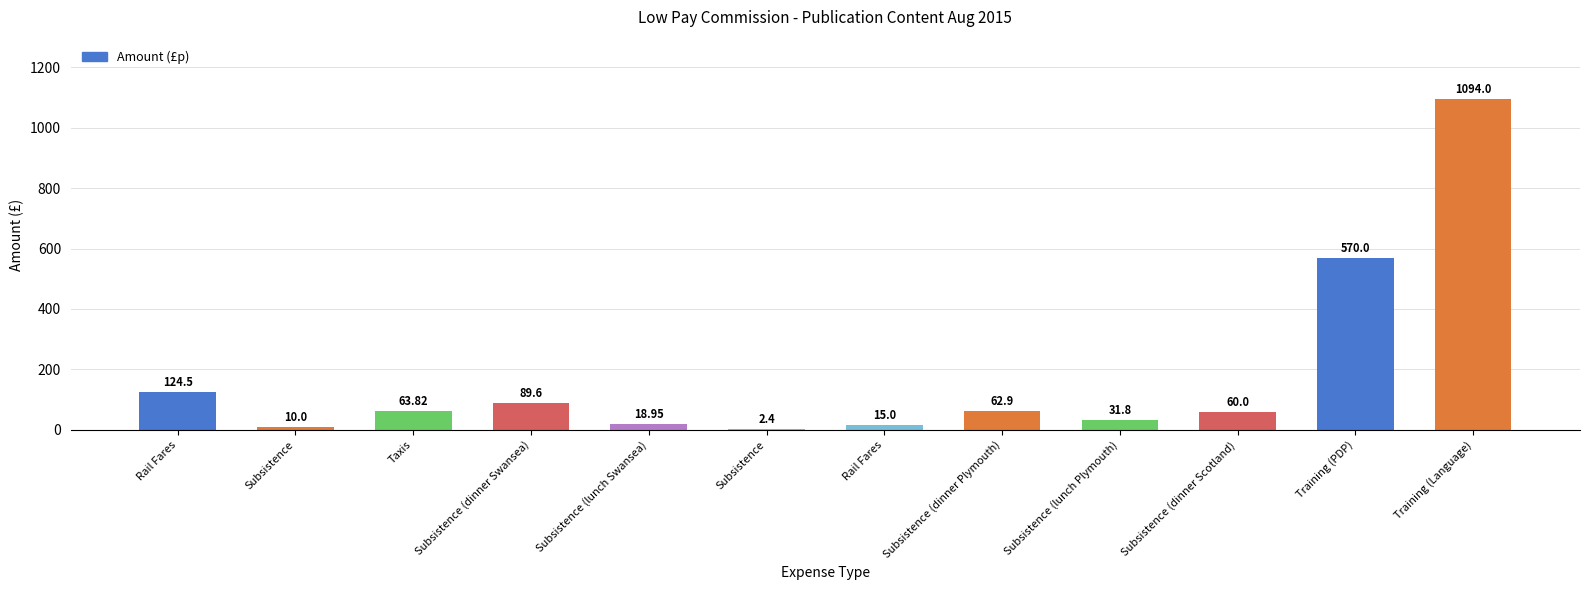

Read the value at Subsistence.

2.4